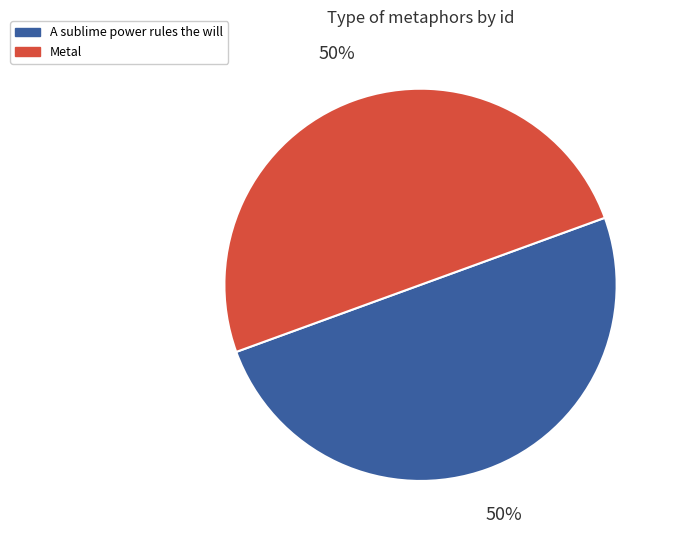

Is it true that Metal is 38% of the pie?

False